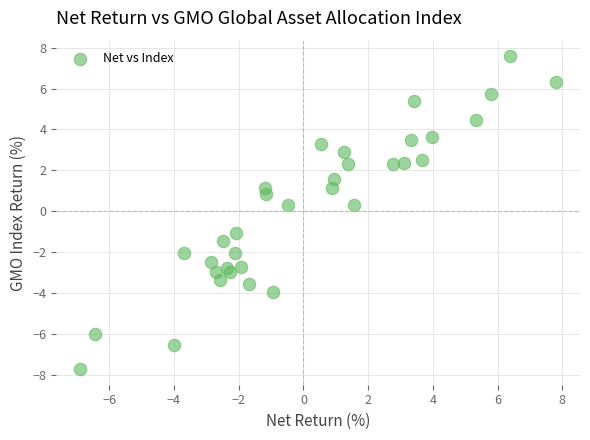

What is the range of X values (max minus min)?

14.7